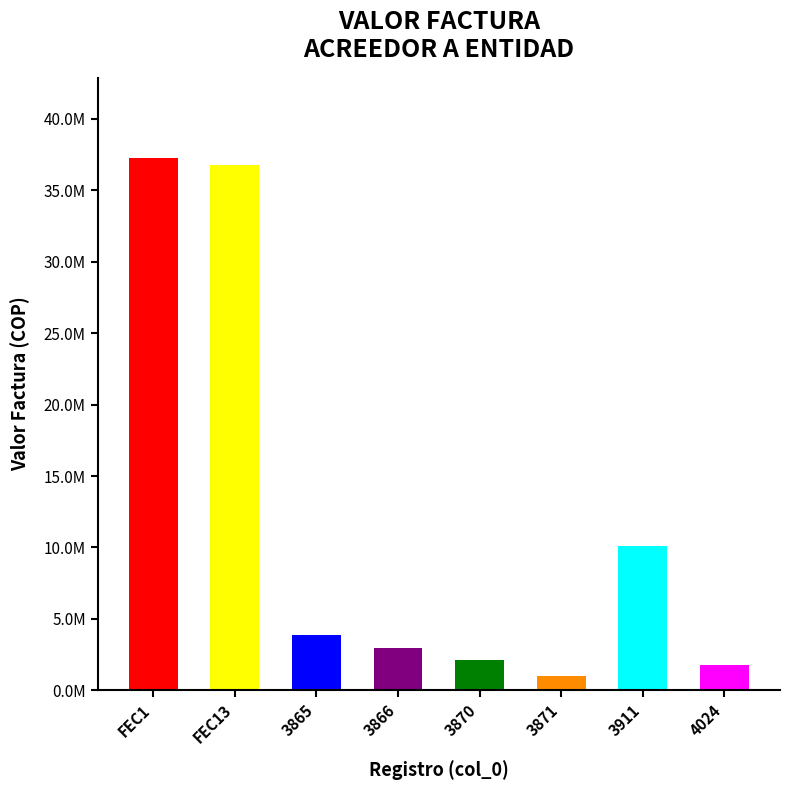

Rank the categories by value from highest to lowest.

FEC1, FEC13, 3911, 3865, 3866, 3870, 4024, 3871